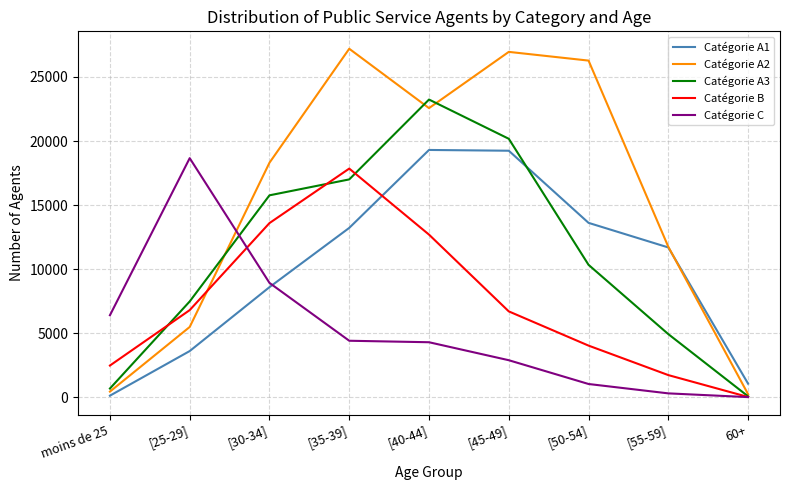

At [45-49], list the series in order from smallest to largest.

Catégorie C, Catégorie B, Catégorie A1, Catégorie A3, Catégorie A2